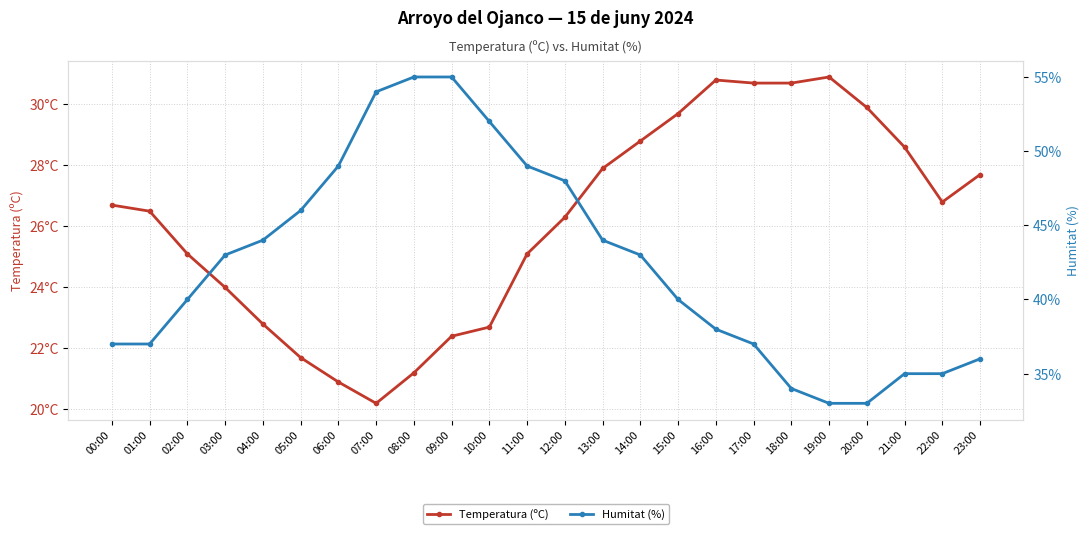

What is the highest value of the Temperatura (ºC) series?

30.9